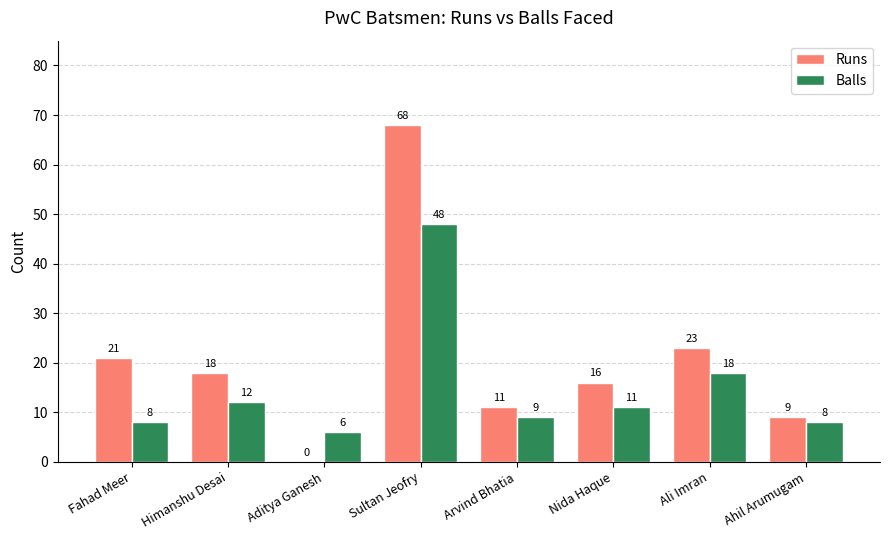

Reading right to left, transcribe all the data shown in this chart.

Runs: Ahil Arumugam=9	Ali Imran=23	Nida Haque=16	Arvind Bhatia=11	Sultan Jeofry=68	Aditya Ganesh=0	Himanshu Desai=18	Fahad Meer=21
Balls: Ahil Arumugam=8	Ali Imran=18	Nida Haque=11	Arvind Bhatia=9	Sultan Jeofry=48	Aditya Ganesh=6	Himanshu Desai=12	Fahad Meer=8